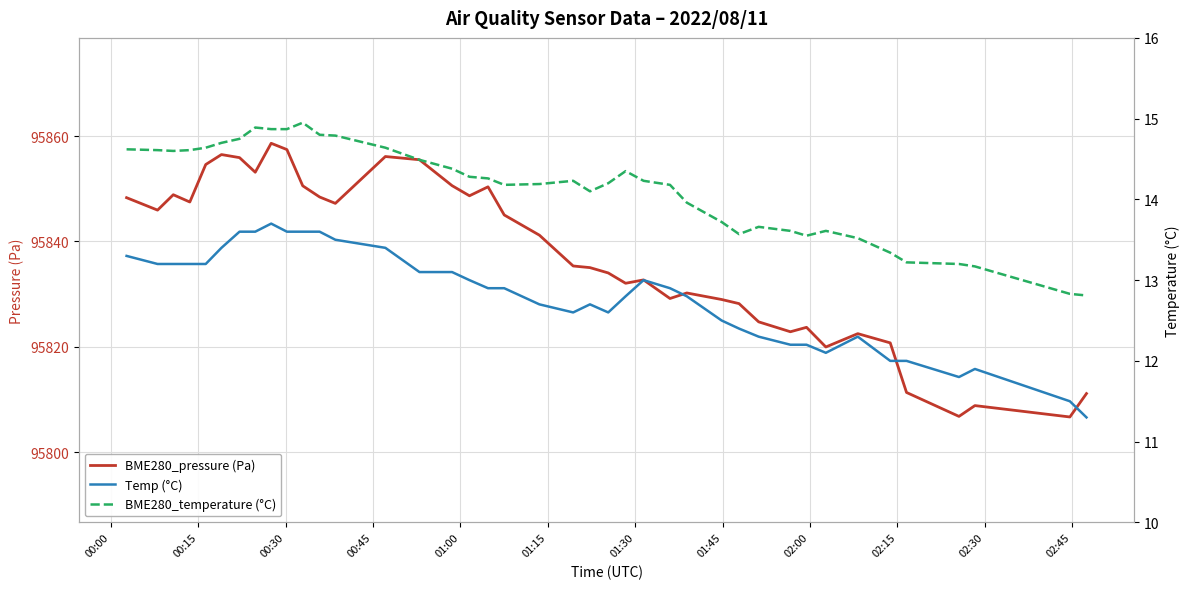

How many categories are shown in the chart?

40